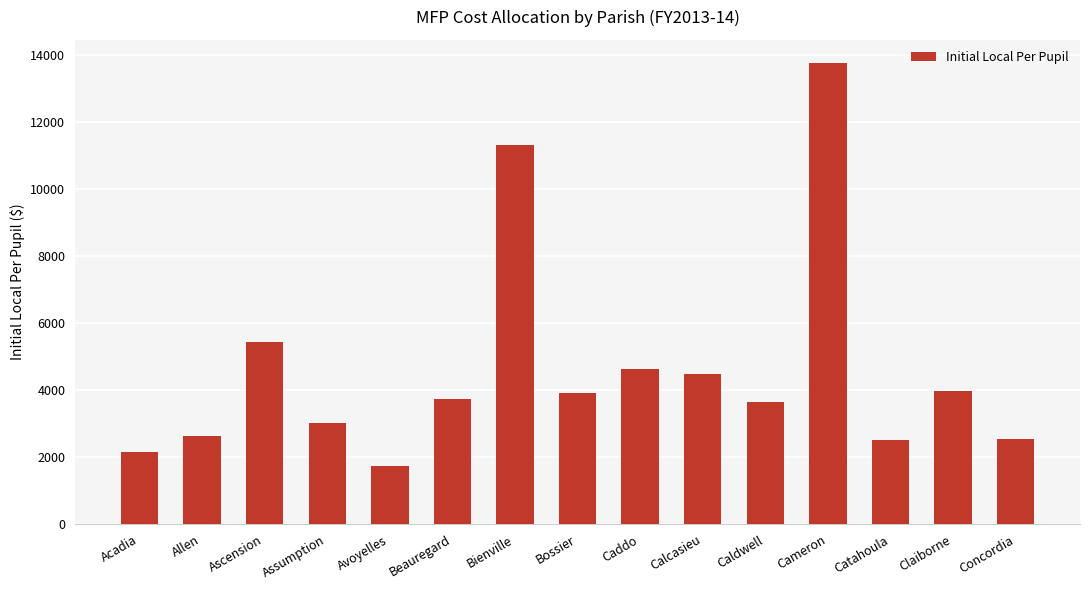

What is the sum of the values at Beauregard and Ascension?

9166